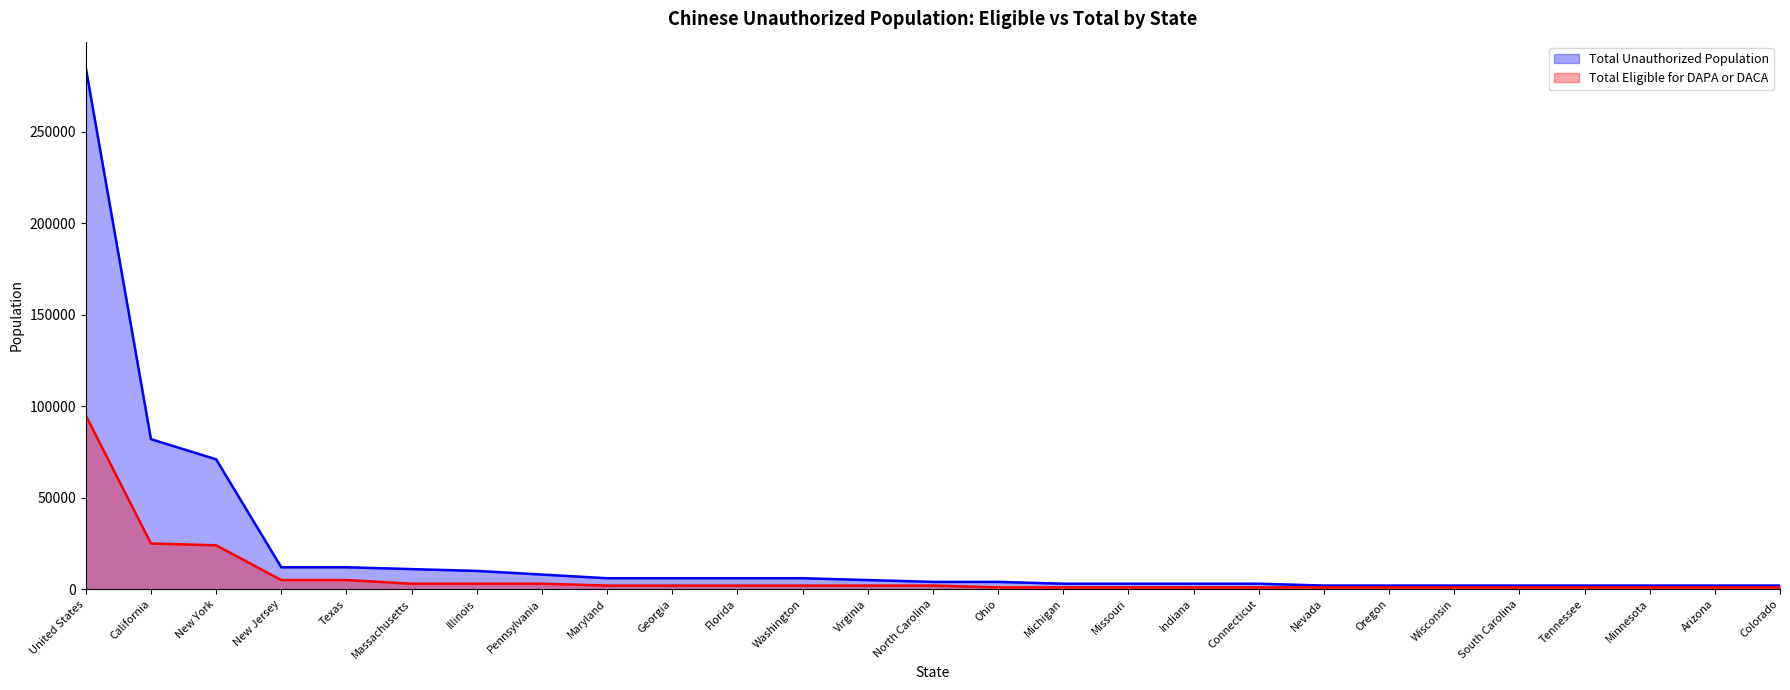

Rank the series by their average value, from lowest to highest.

Total Eligible for DAPA or DACA, Total Unauthorized Population